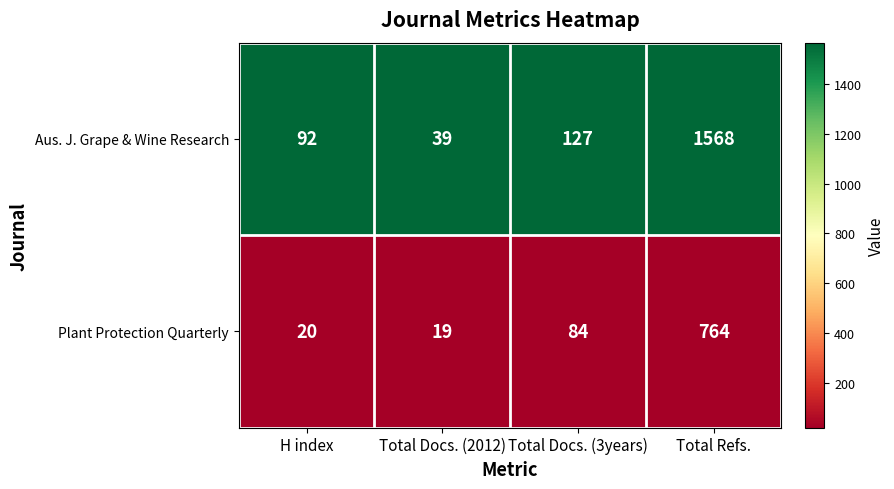

Which series has the widest spread of values?

Aus. J. Grape & Wine Research